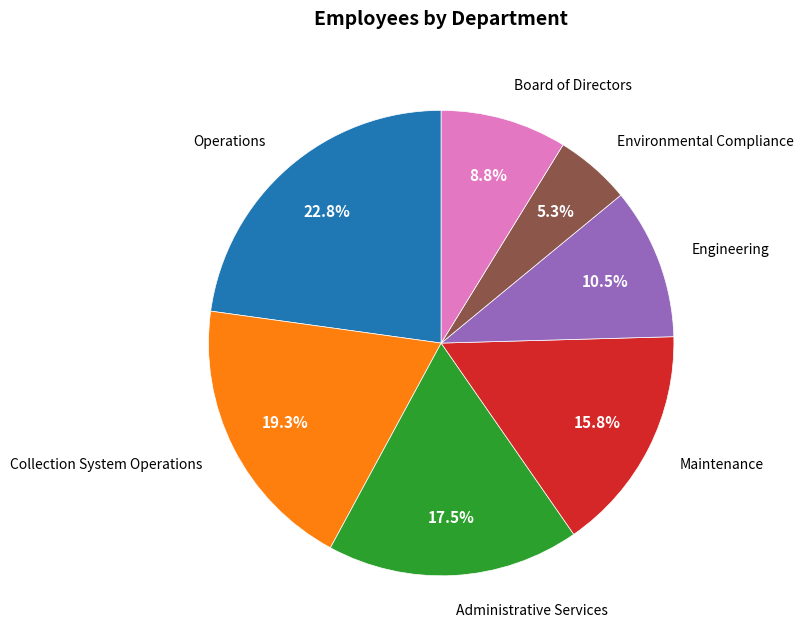

Does Maintenance account for over 50% of the chart?

No